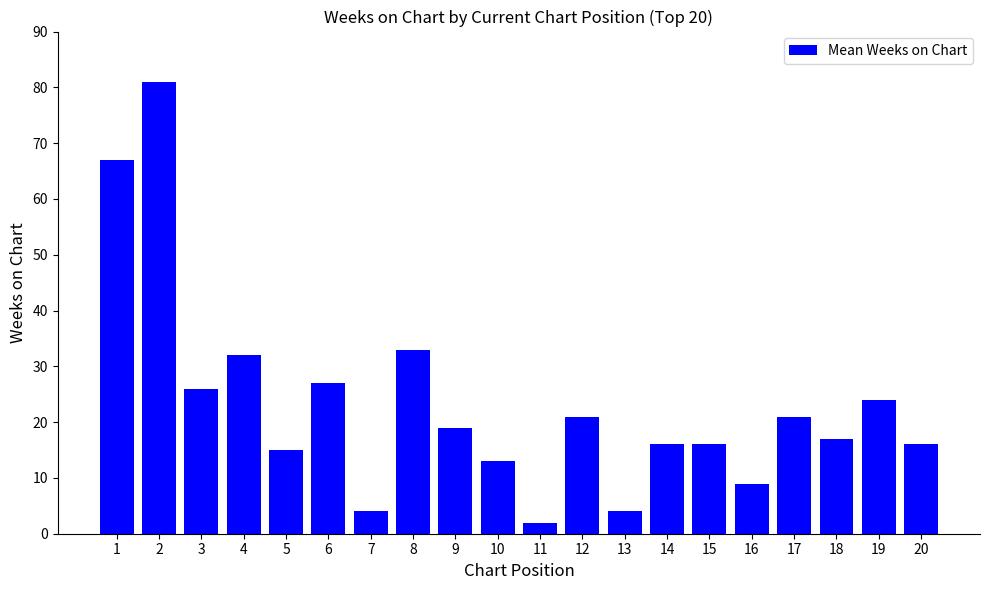

Read the value at 17.

21